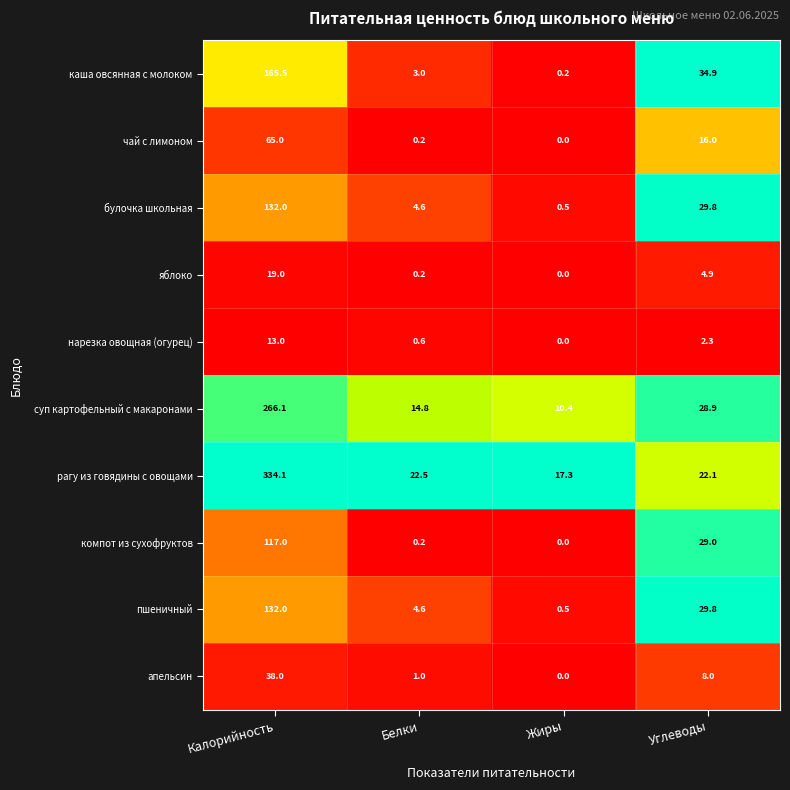

Between Белки and Жиры, which series saw the biggest shift?

рагу из говядины с овощами